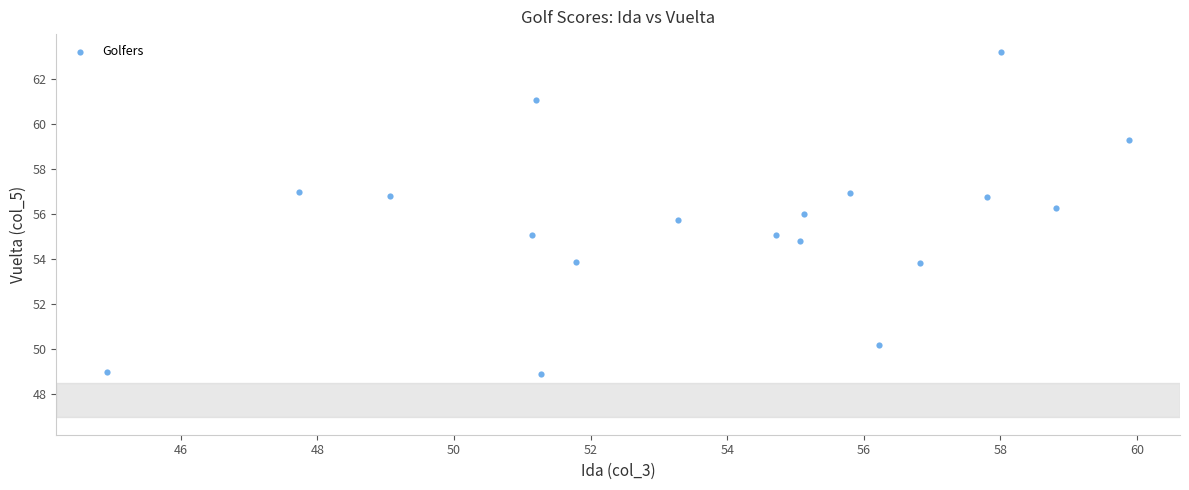

What is the range of Y values (max minus min)?

14.3